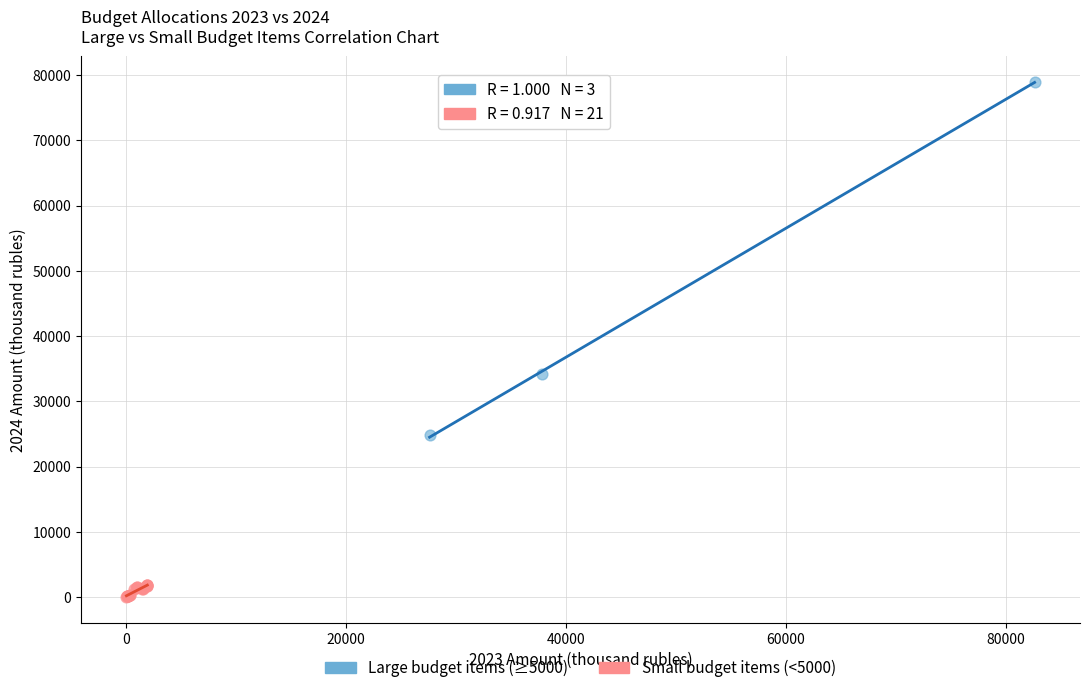

What are all the series names shown in the legend?

Large budget items (≥5000), Small budget items (<5000)